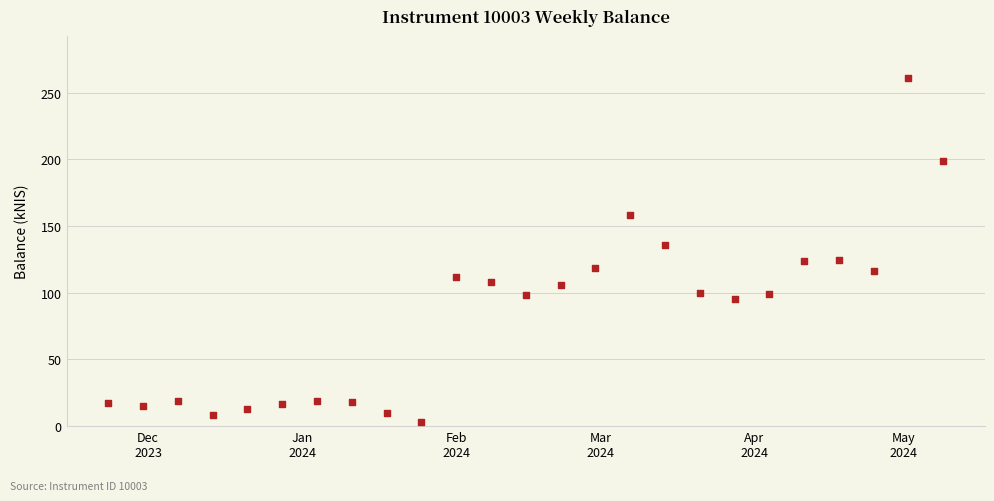

What Y value in the scatter plot is closest to 132?

135.8